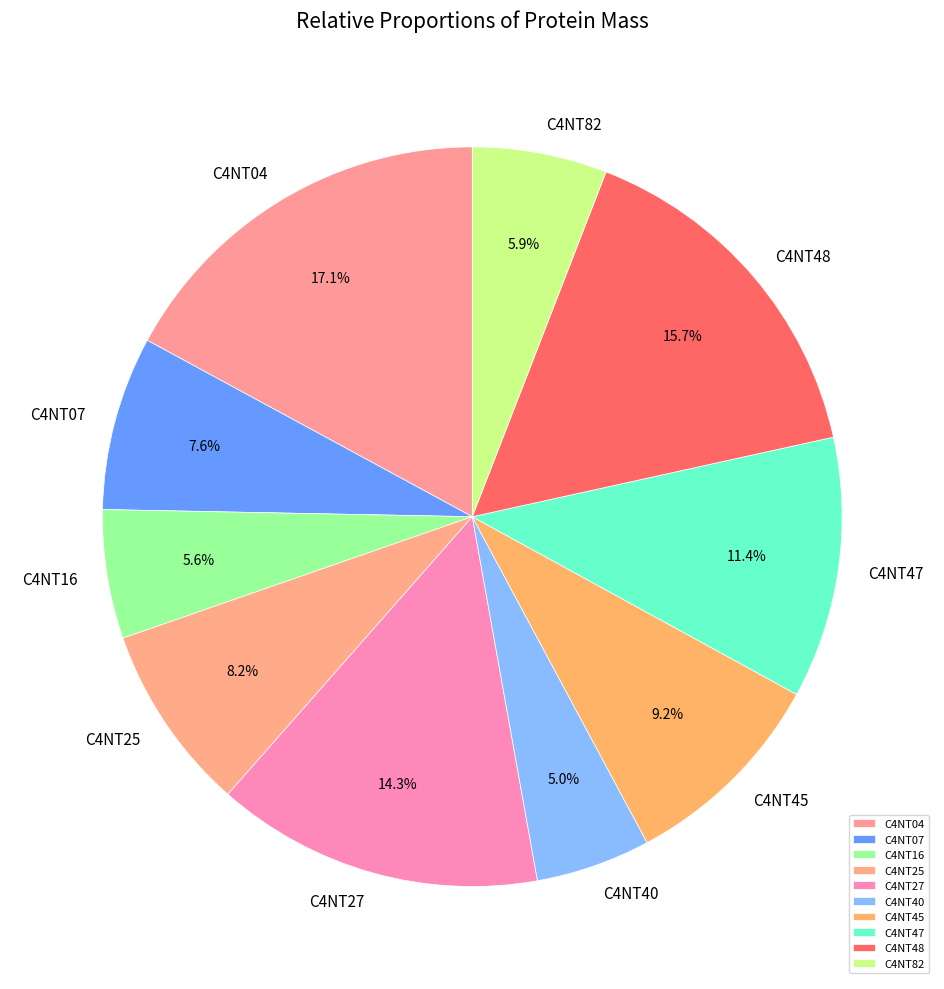

What percentage do C4NT45 and C4NT07 together represent?

16.8%